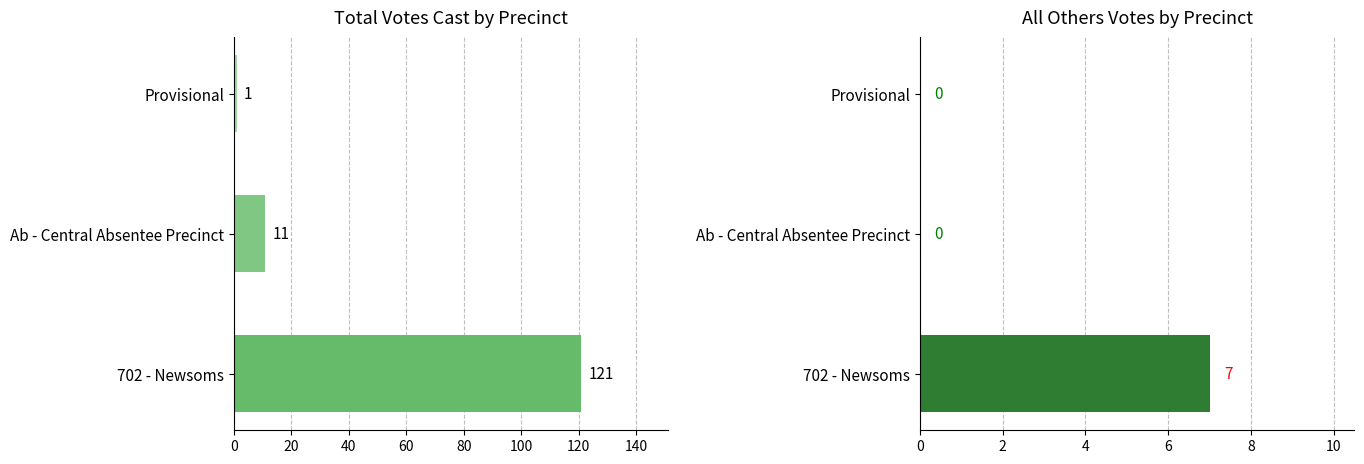

Rank the series at Provisional from highest to lowest value.

Total Votes Cast, All Others